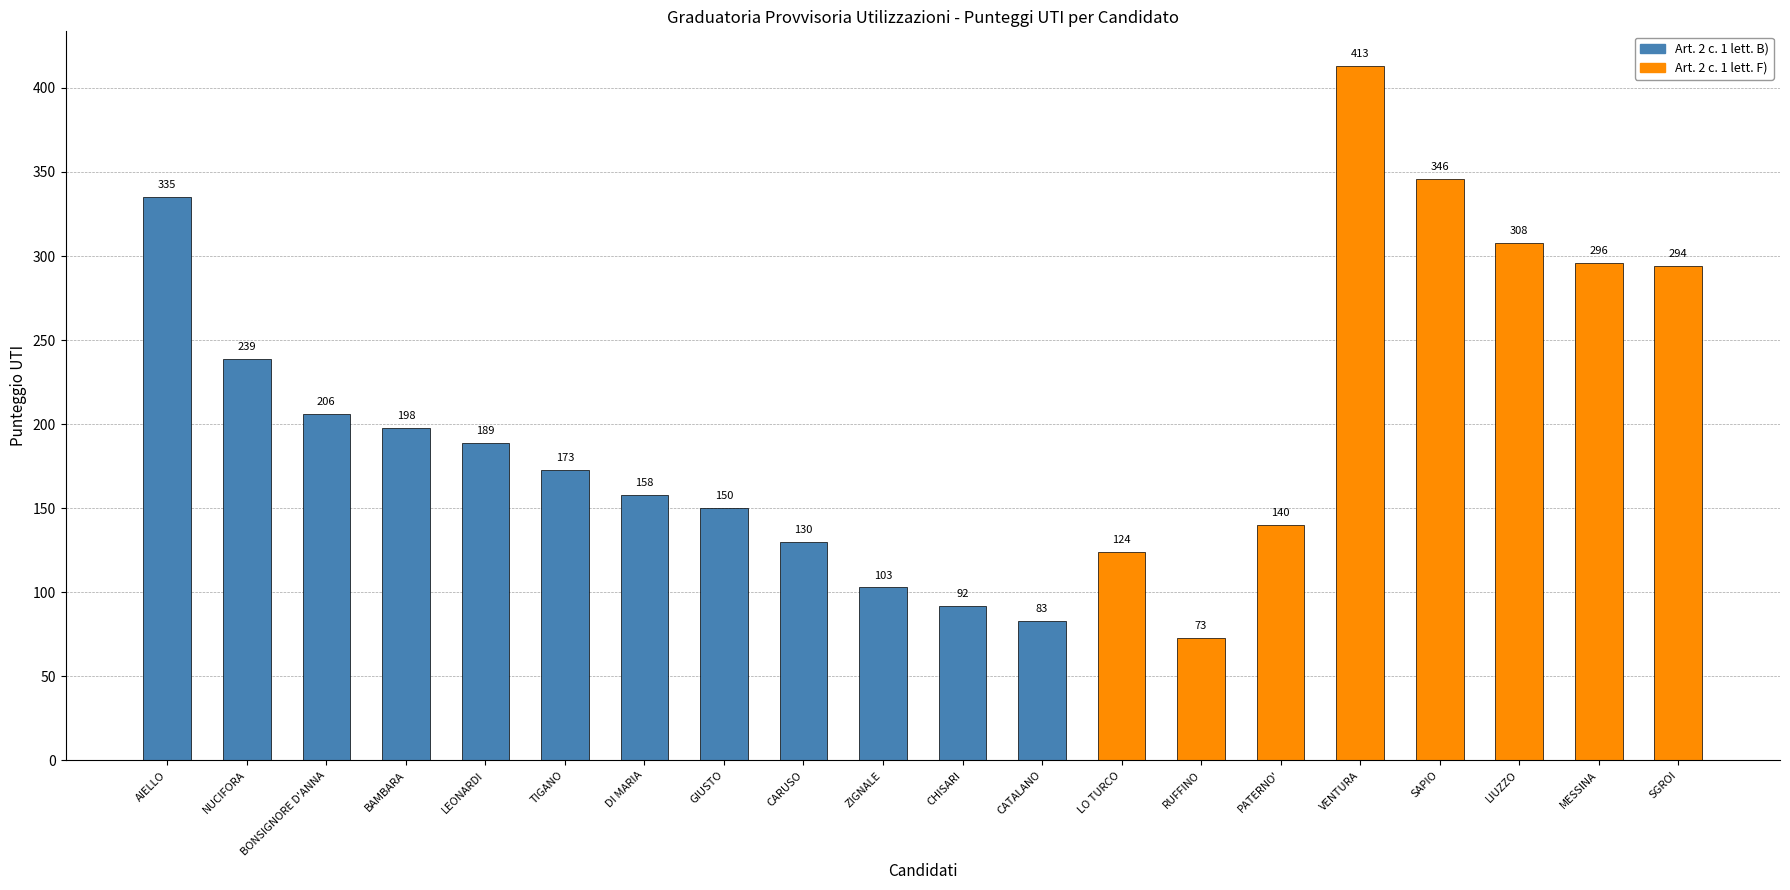

What is the change in value from GIUSTO to ZIGNALE?

-47